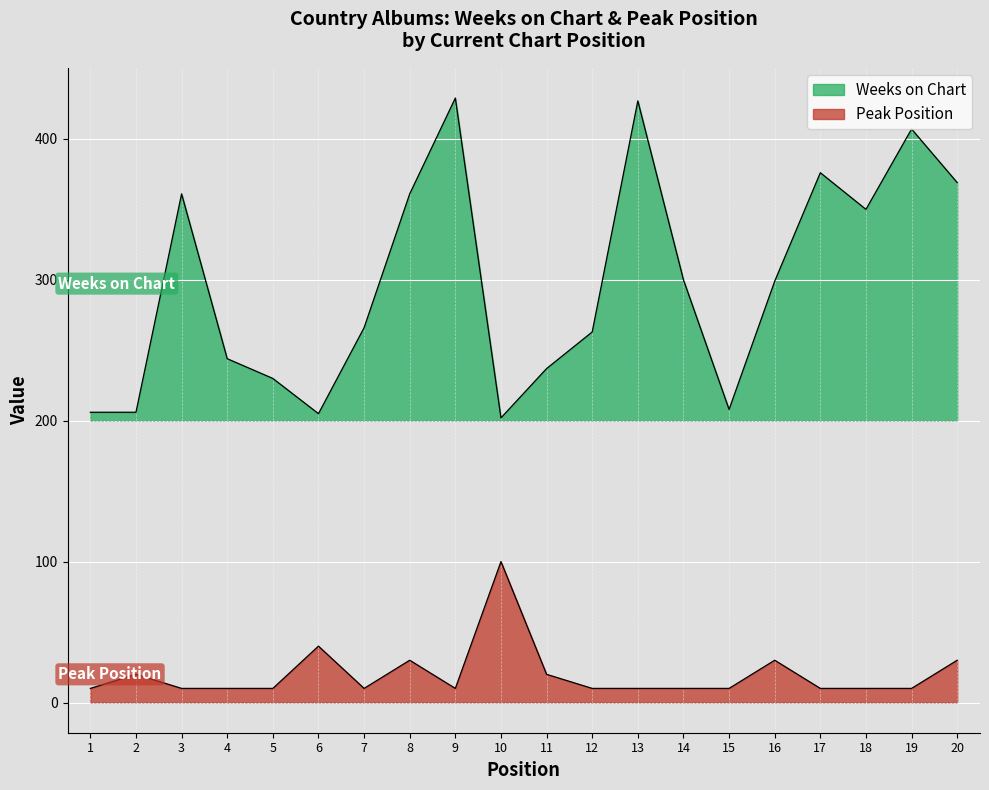

True or false: Weeks on Chart has more than 0 points higher than both neighbors.

True